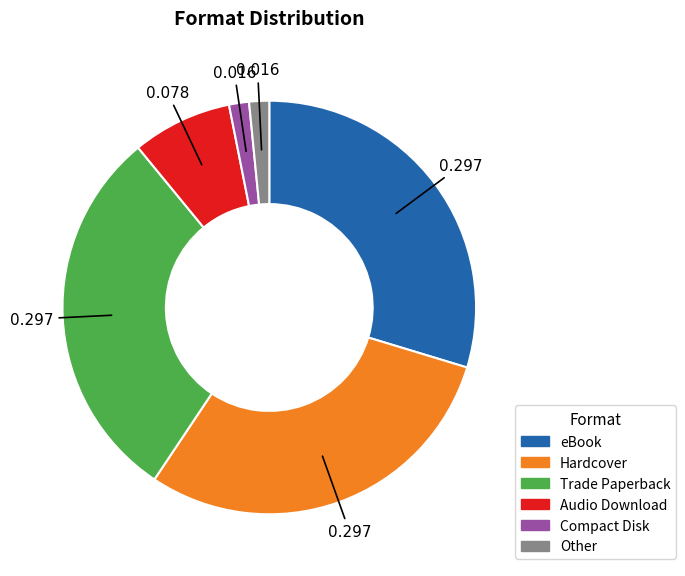

Combined, do Hardcover and Trade Paperback account for over 50%?

Yes